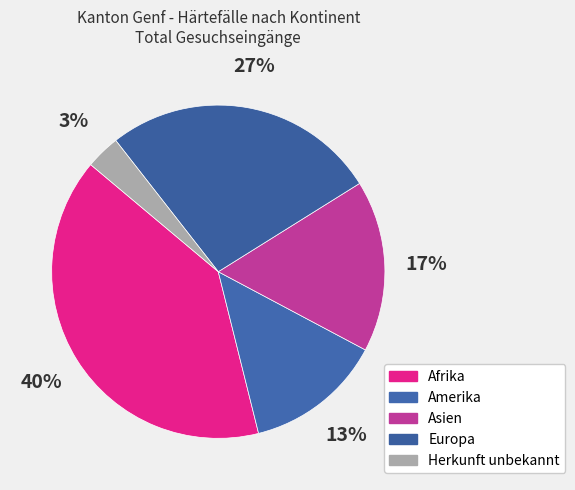

Which category has the smallest portion of the pie?

Herkunft unbekannt